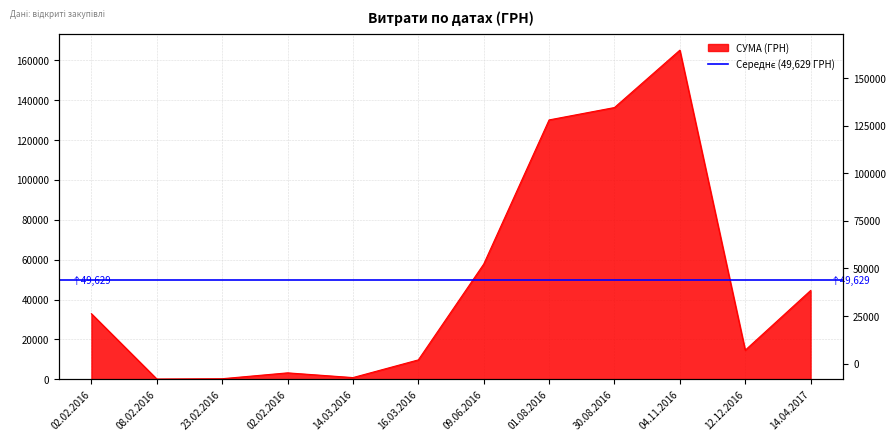

How many interior local valleys (lower than both neighbors) does the data have?

3